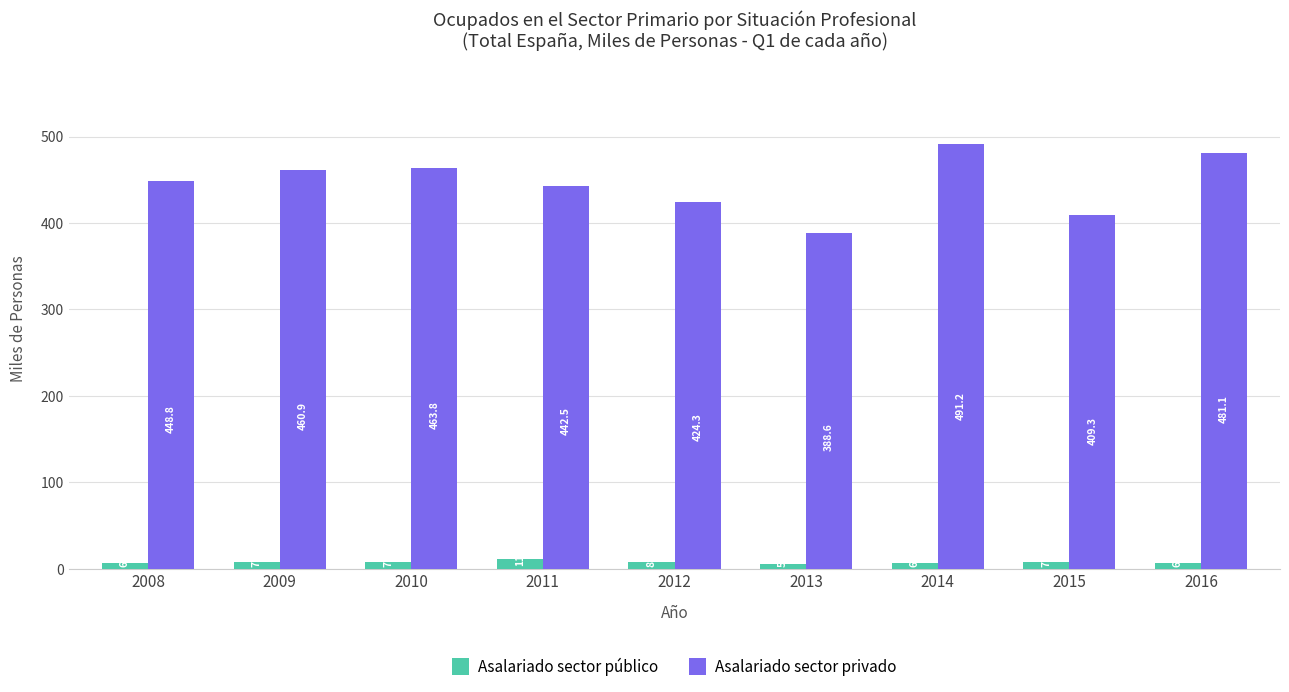

Which series has the largest total across all categories?

Asalariado sector privado